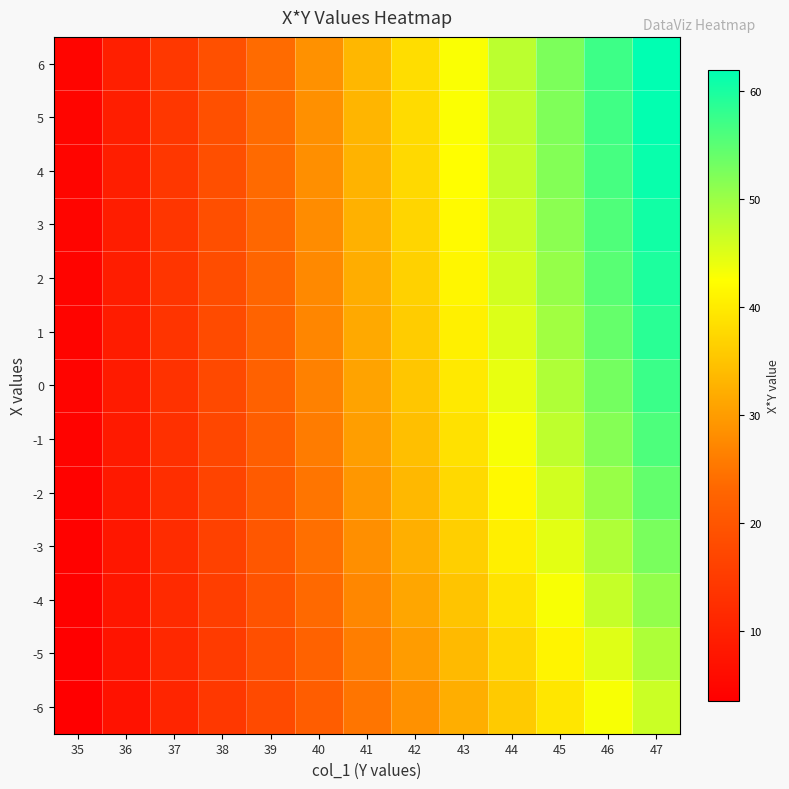

What is the spread (max minus min) of values at 35?

1.2